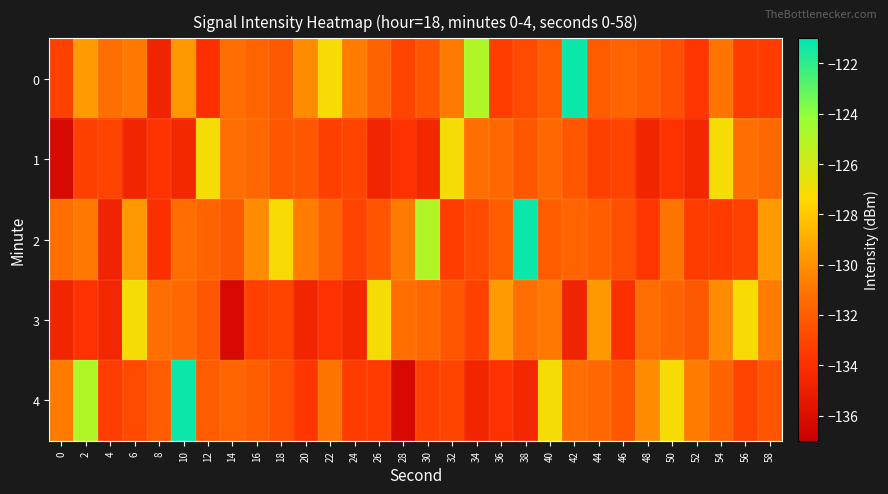

Between 34 and 36, which is larger?

34